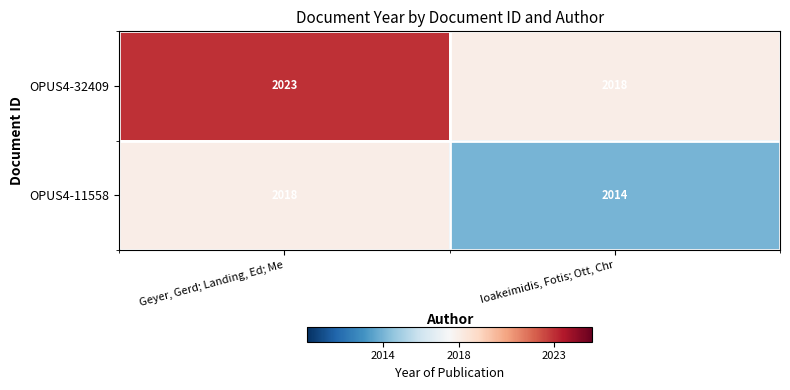

At how many categories does at least one series exceed 2017?

2